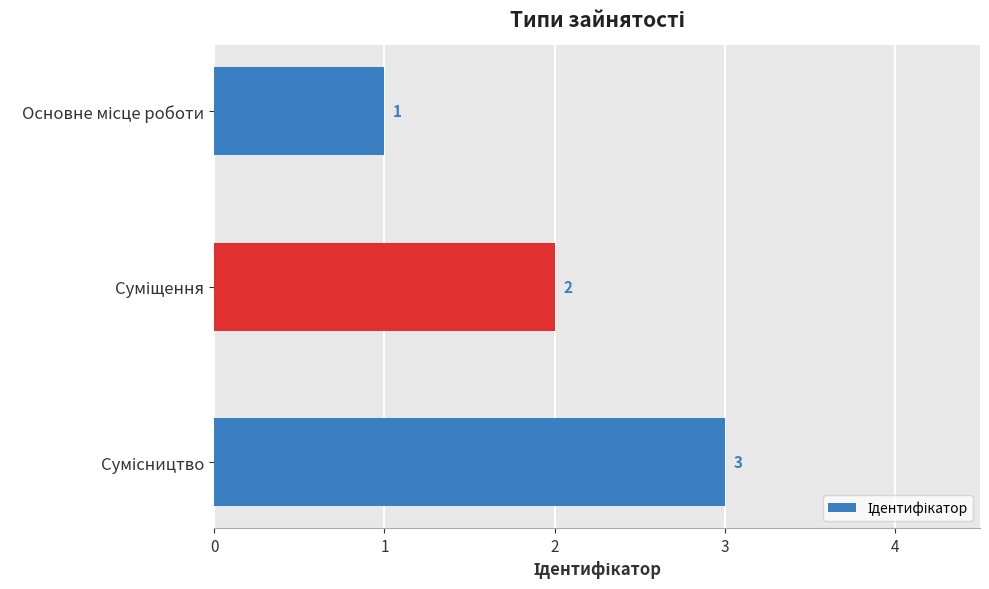

What is the greatest value displayed?

3